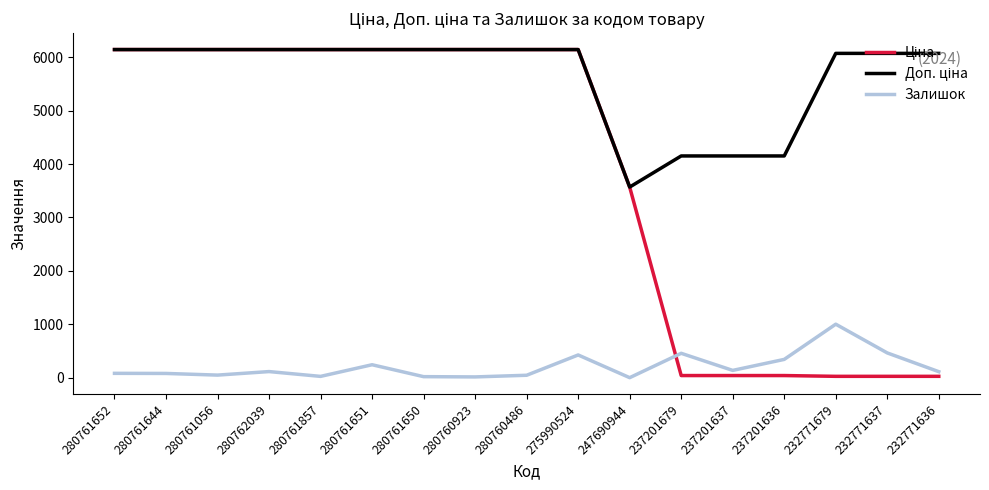

What is the maximum value for Залишок?

1003.0